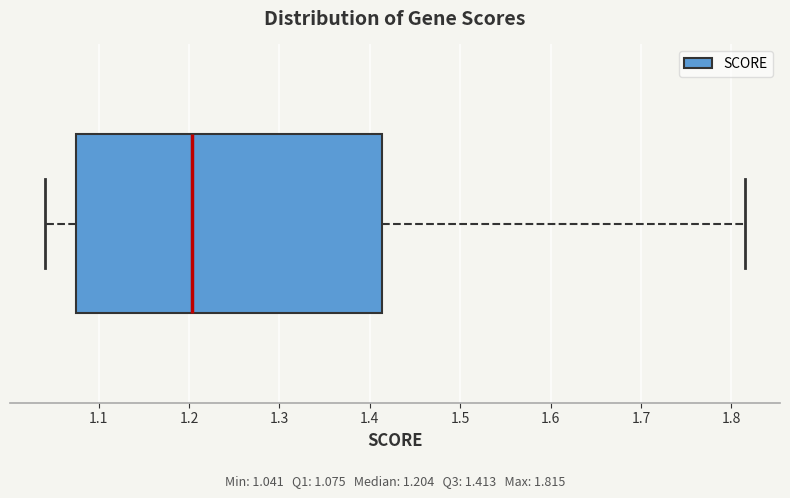

Where is the right edge of the box on the x-axis? The values are not printed on the chart, so give them approximately, as read against the axis.

1.41